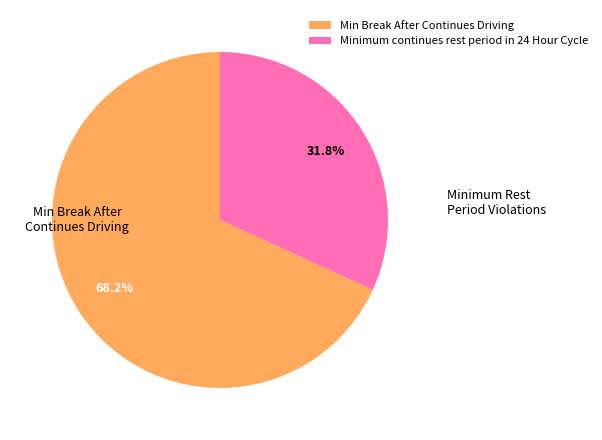

Is it true that Minimum continues rest period in 24 Hour Cycle is 19% of the pie?

False